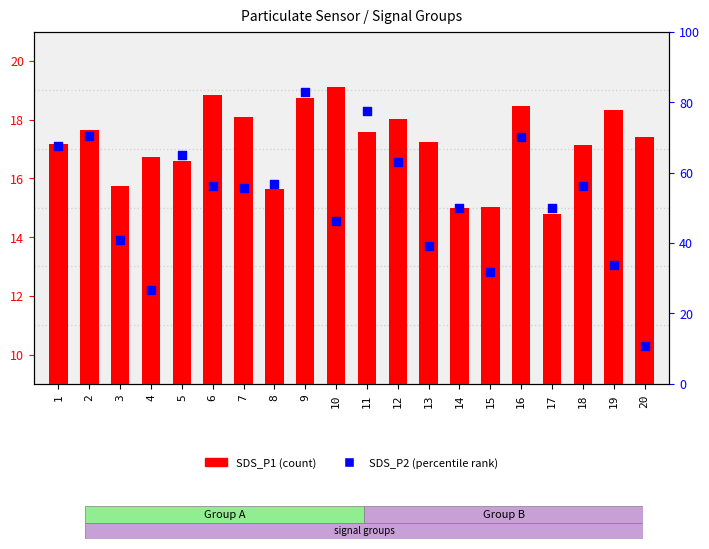

Which series has the largest total across all categories?

SDS_P2